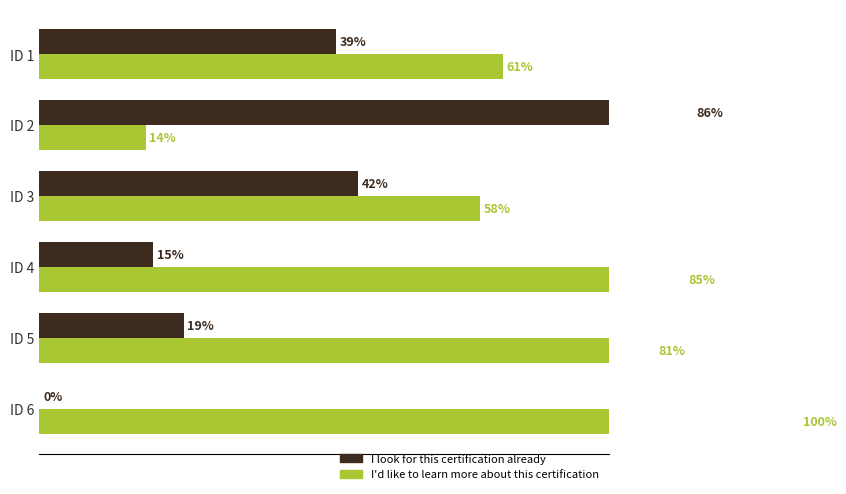

How many bars are there in total?

12